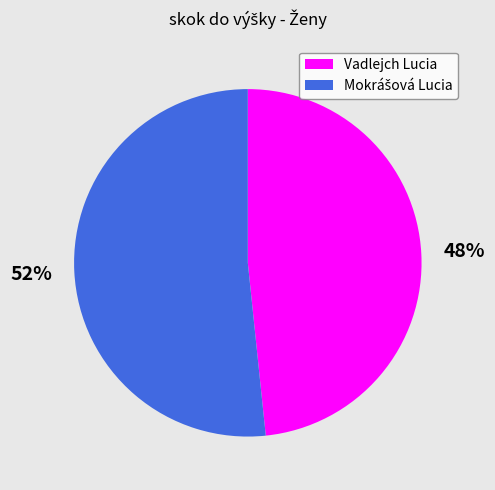

To the nearest percent, what portion does Vadlejch Lucia represent?

48%